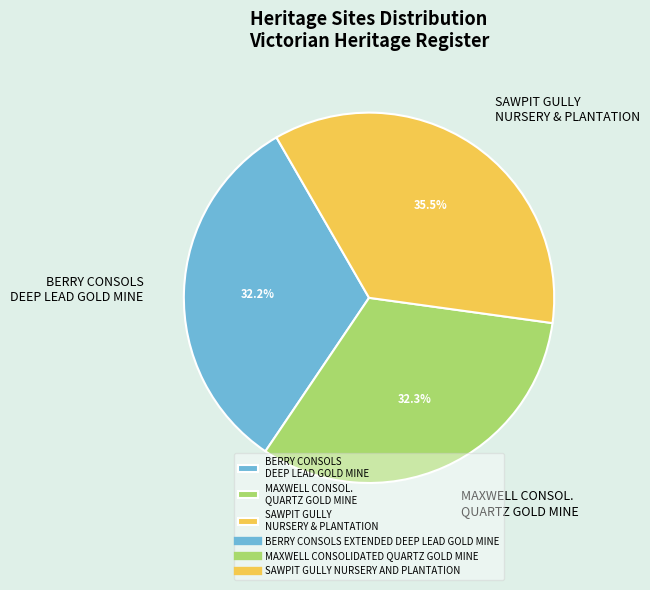

Which has a higher value, MAXWELL CONSOL. QUARTZ GOLD MINE or SAWPIT GULLY NURSERY & PLANTATION?

SAWPIT GULLY NURSERY & PLANTATION